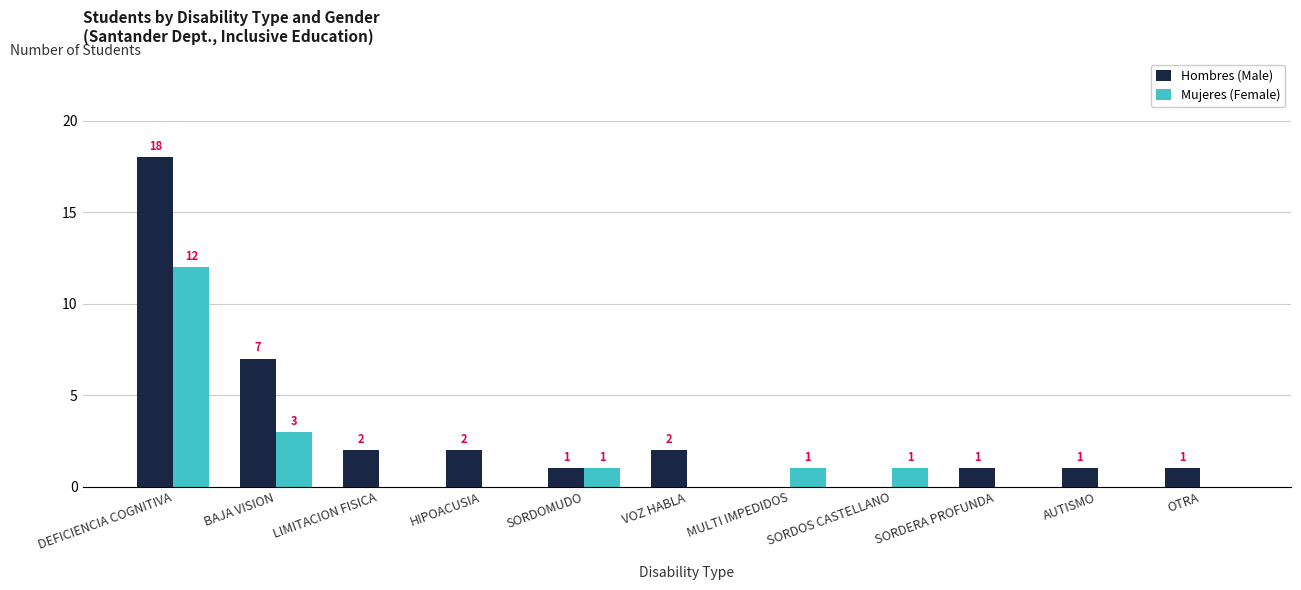

Reading left to right, transcribe all the data shown in this chart.

Hombres (Male): 18	7	2	2	1	2	0	0	1	1	1
Mujeres (Female): 12	3	0	0	1	0	1	1	0	0	0